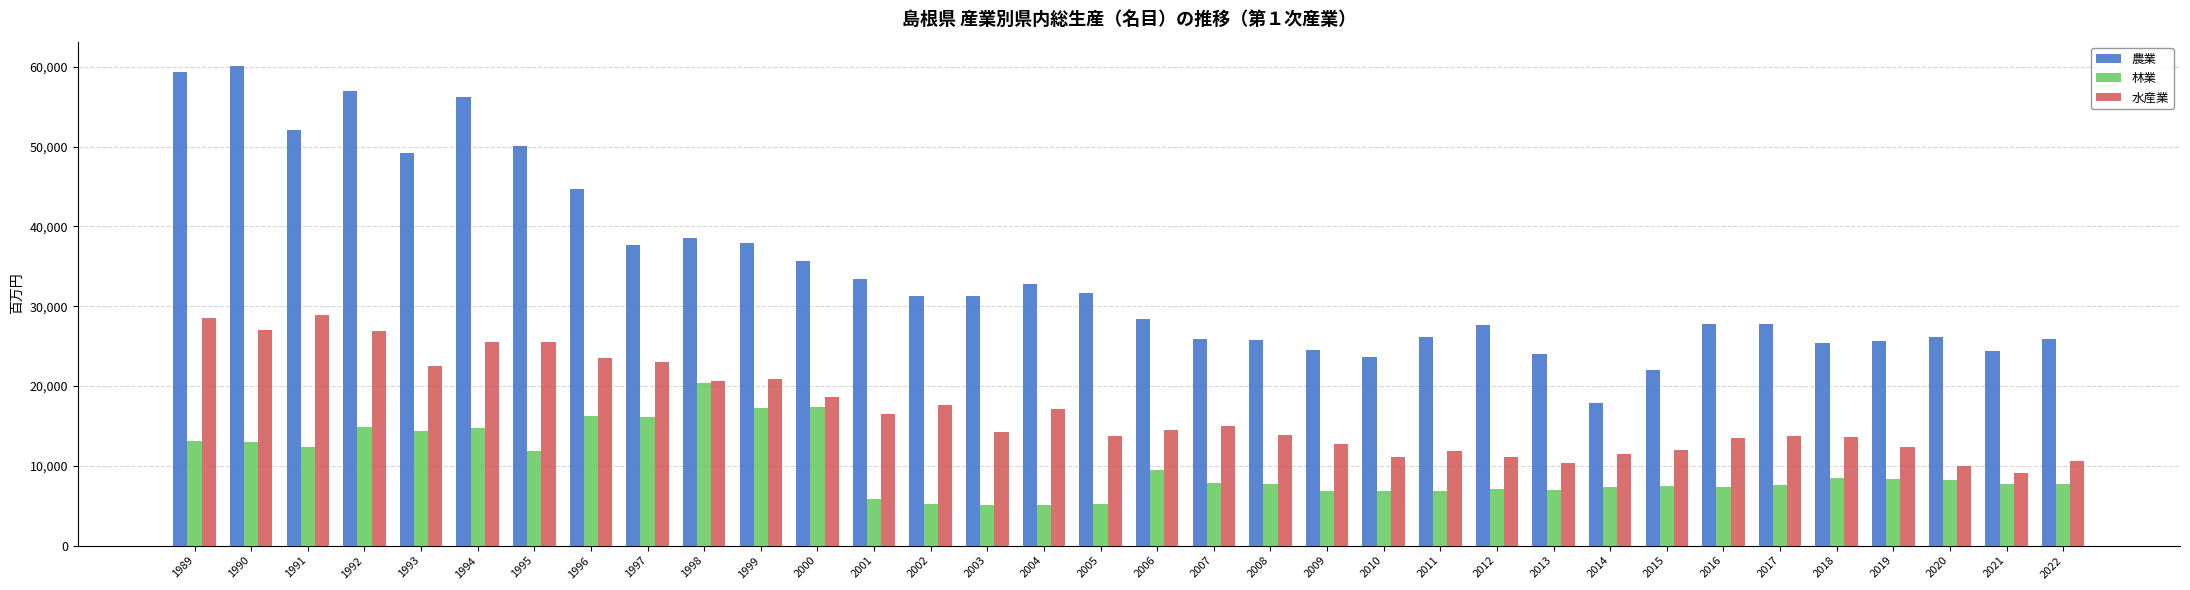

Count the number of categories in the chart.

34